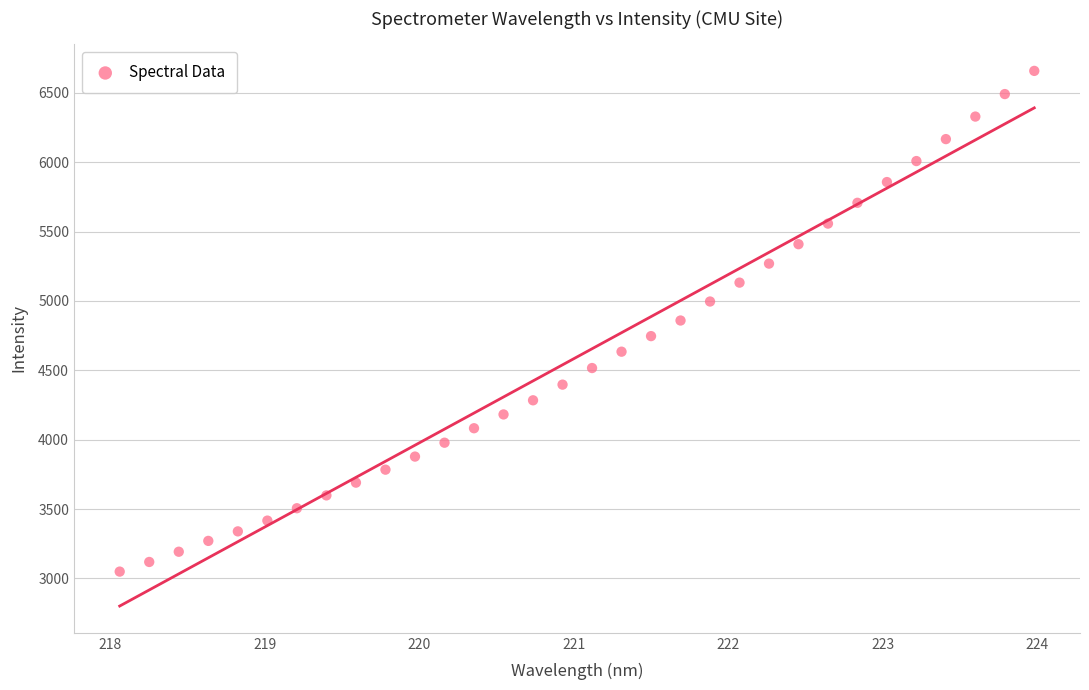

What is the range of X values (max minus min)?

5.9